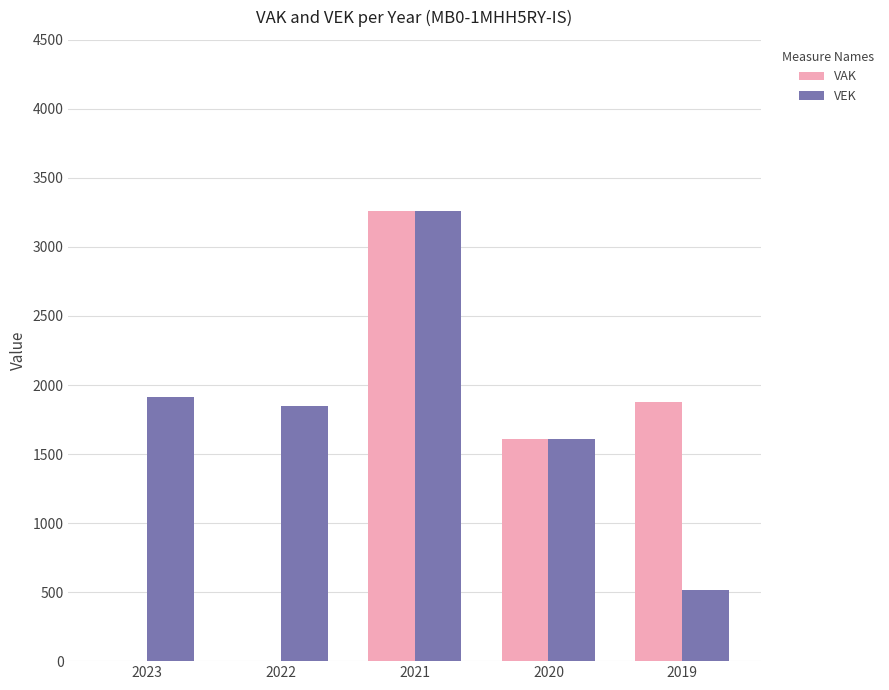

Which series has the largest total across all categories?

VEK